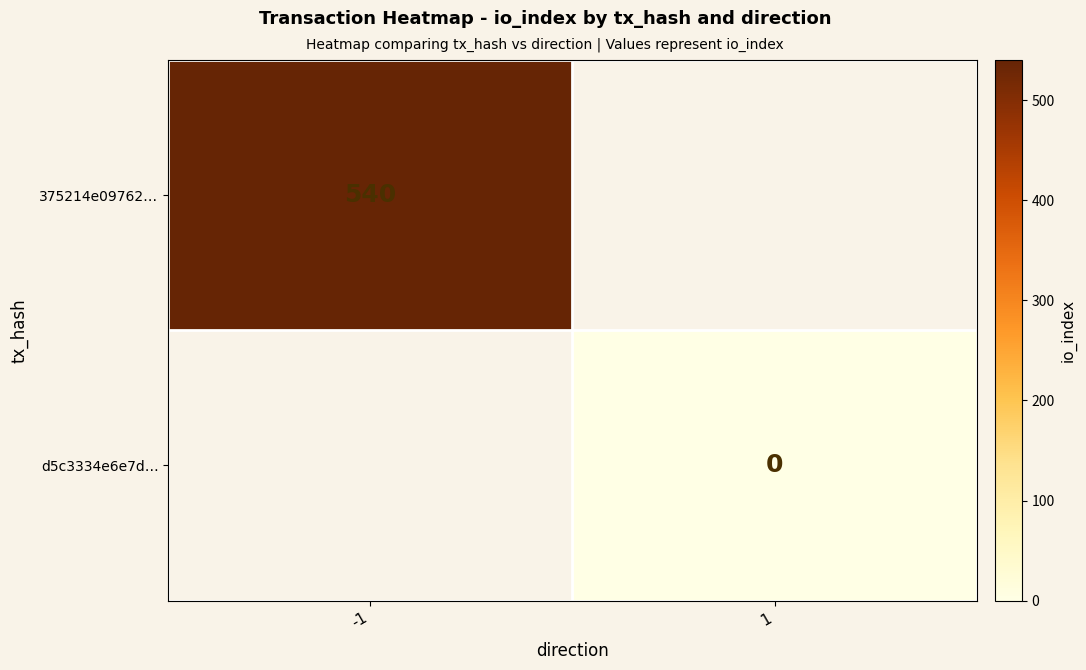

Is the value of d5c3334e6e7d… at 1 greater than the value of 375214e09762… at -1?

No